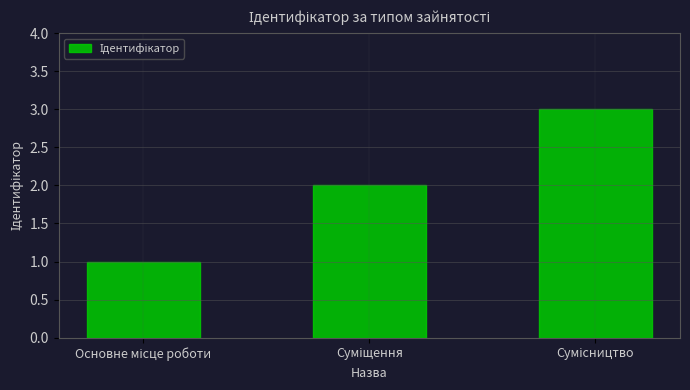

What is the sum of all values?

6